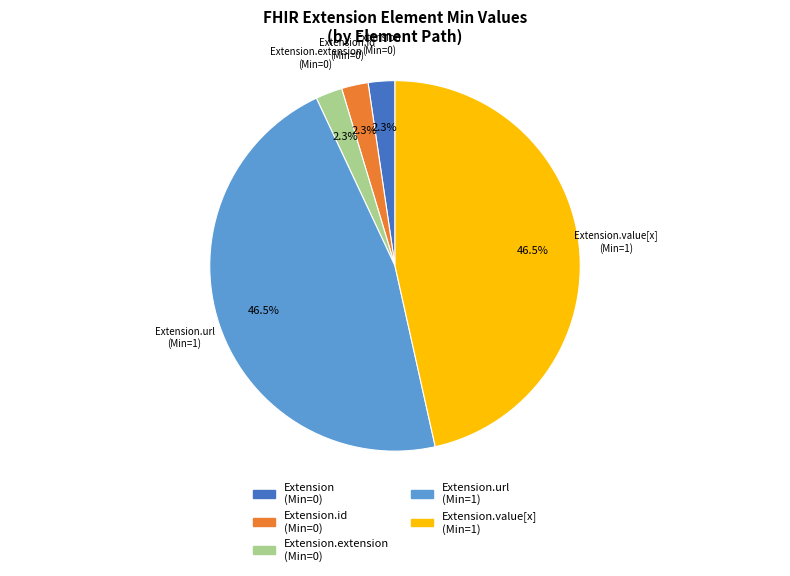

Is there any slice that represents more than half of the pie?

No